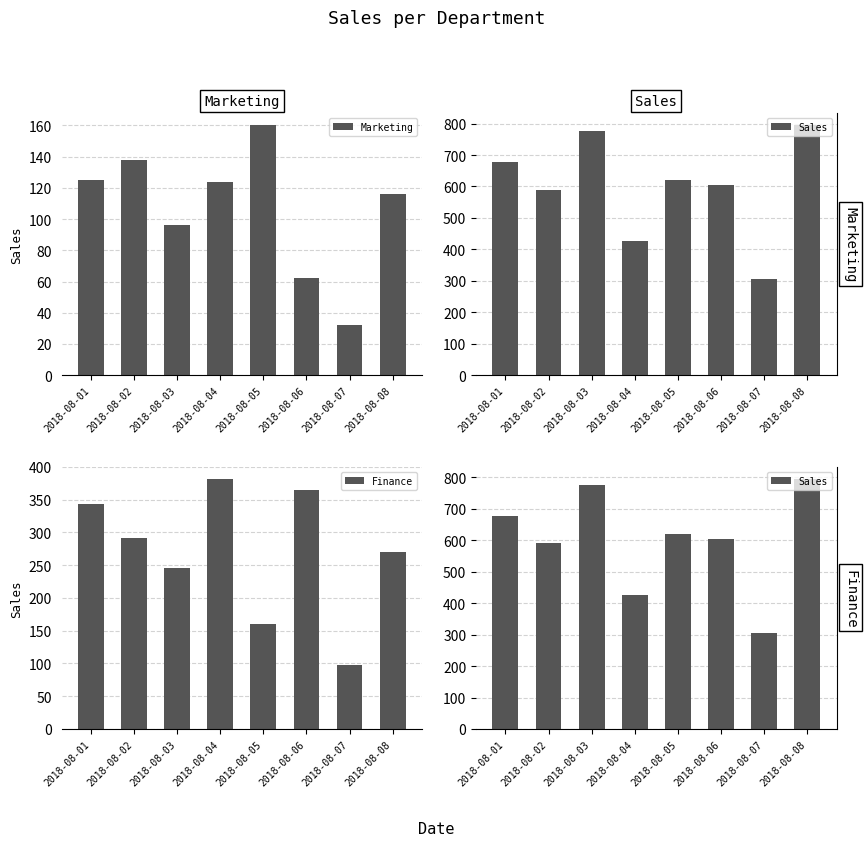

Count the number of data series in this chart.

3